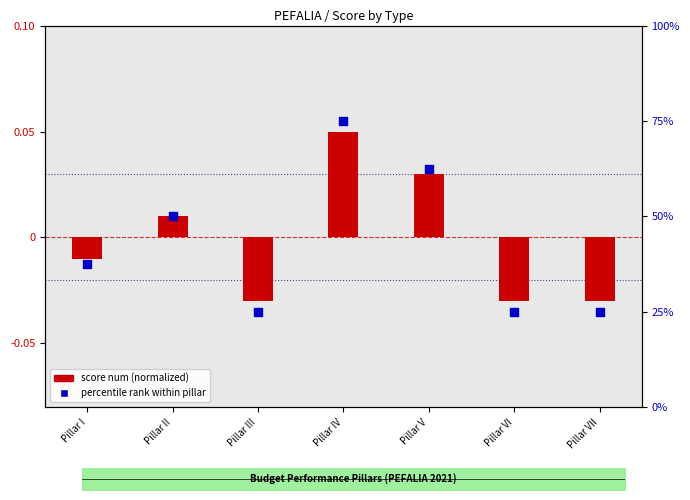

At which category is the sum across all series the highest?

Pillar IV